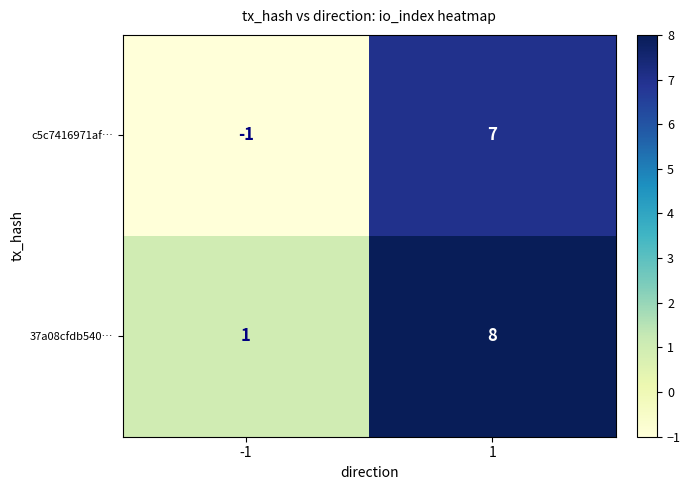

What is the difference between the 37a08cfdb540… values at -1 and 1?

7